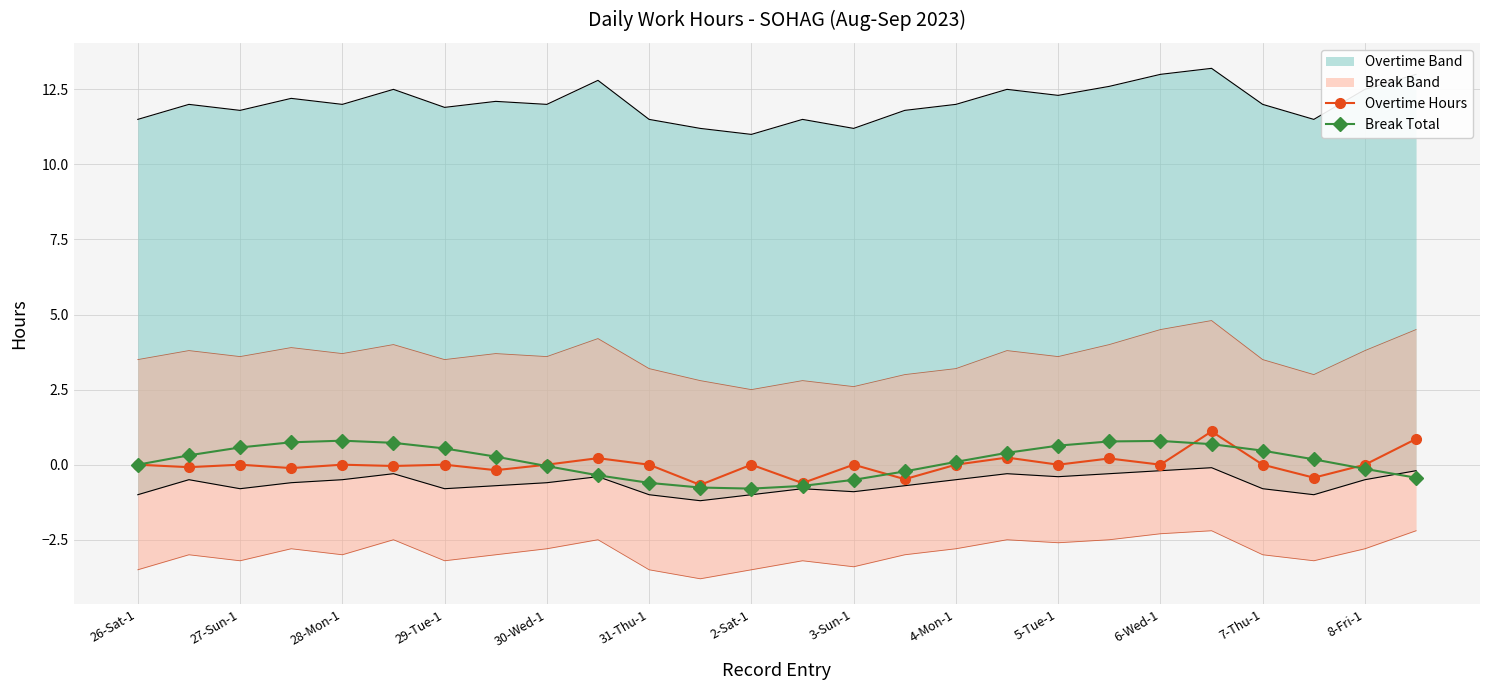

The Overtime Hours series shows 0.0 at 4-Mon-1. True or false?

True